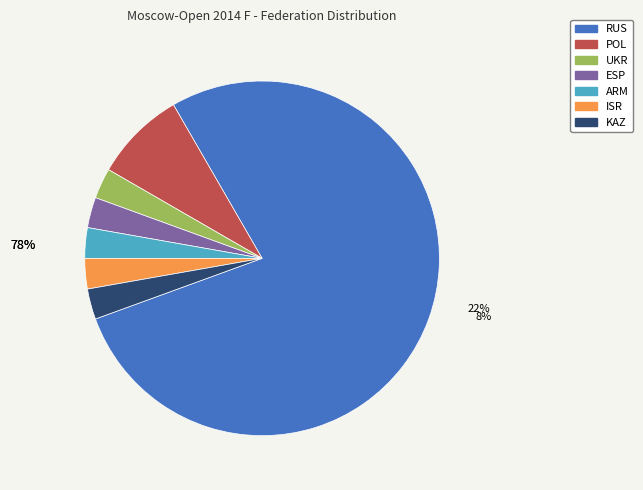

Does RUS represent more than half of the total?

Yes